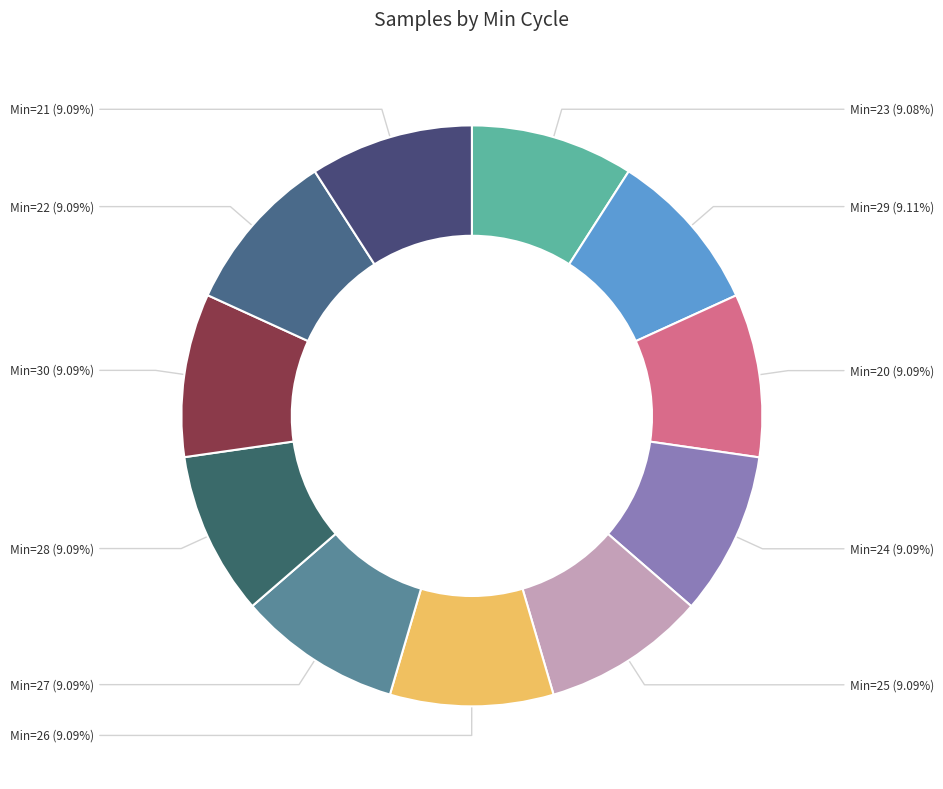

Count the number of slices in the pie.

11